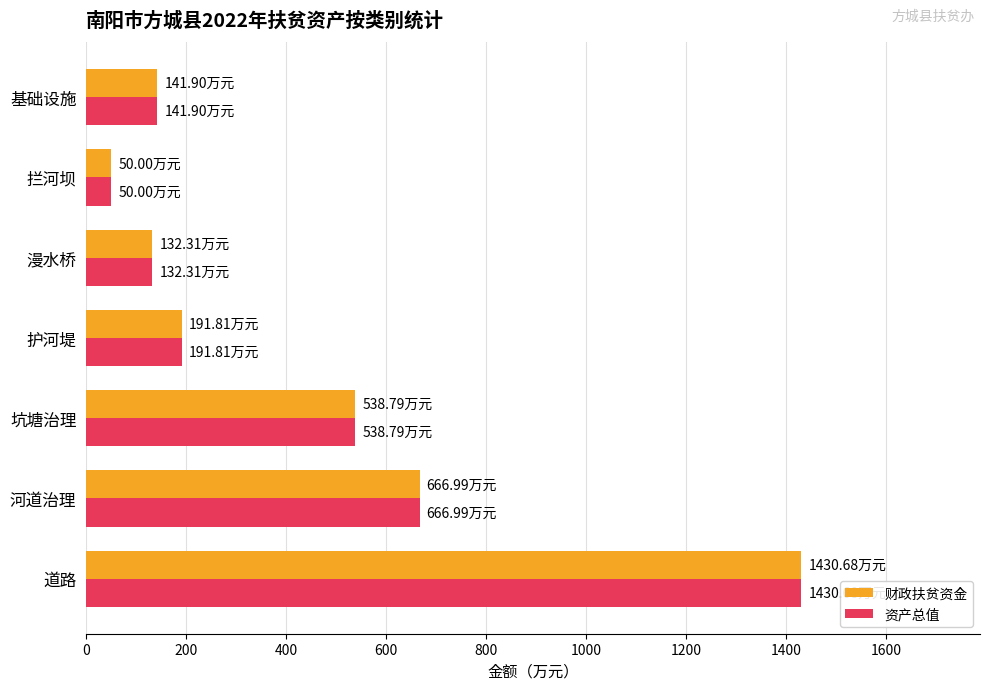

Is the value of 财政扶贫资金 at 护河堤 greater than the value of 资产总值 at 拦河坝?

Yes